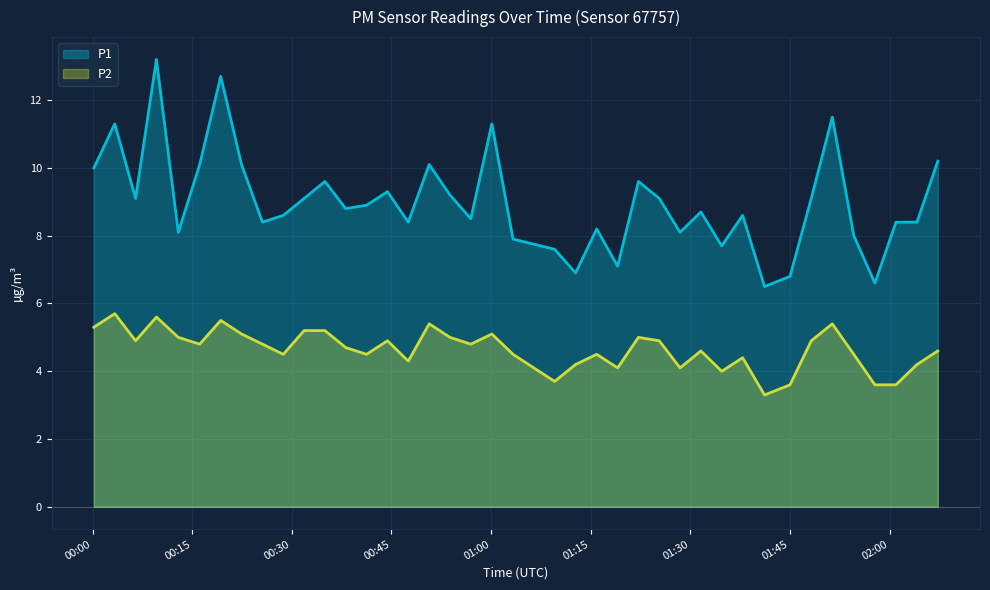

What is the difference between the second highest and second lowest values in the P2 series?

2.0